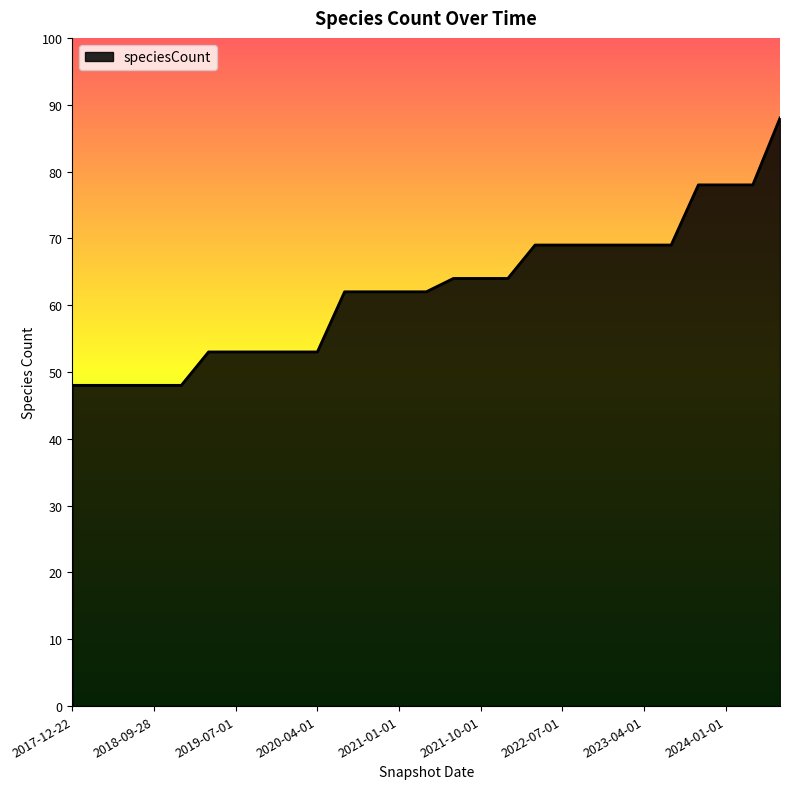

What is the minimum value shown in the chart?

48